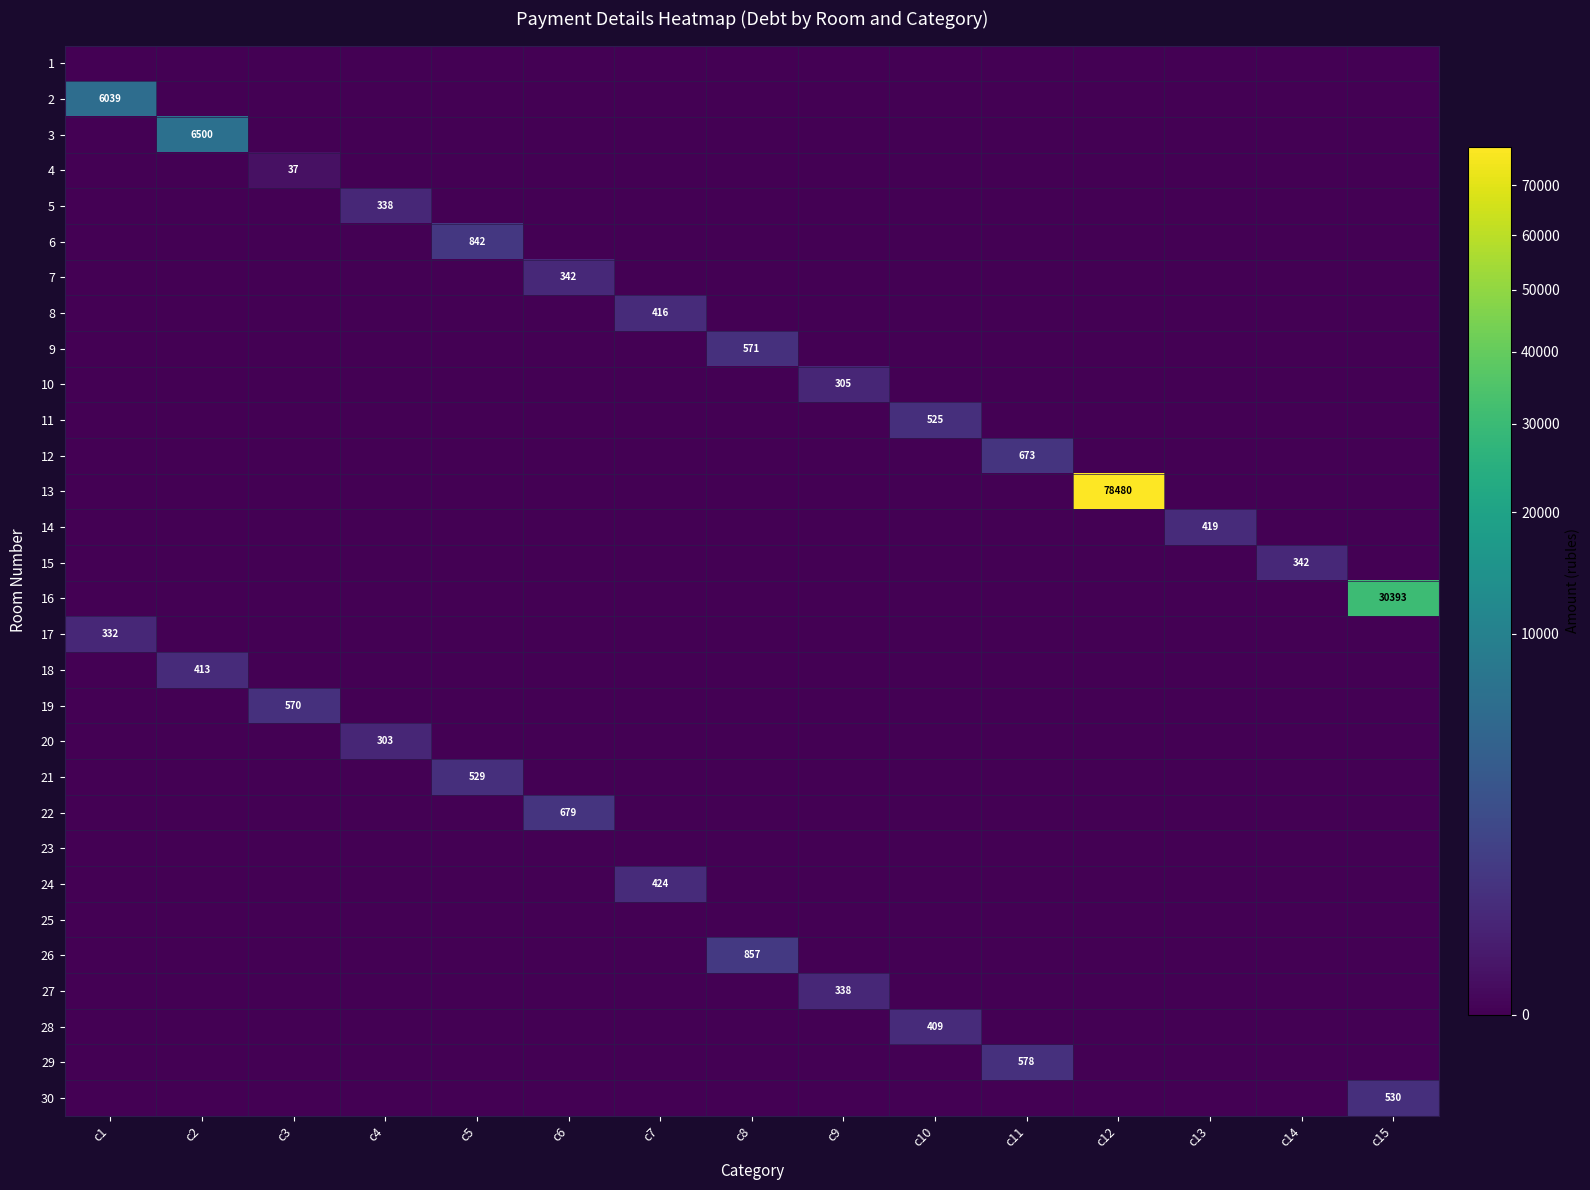

Is the value of 4 at c8 greater than the value of 2 at c1?

No